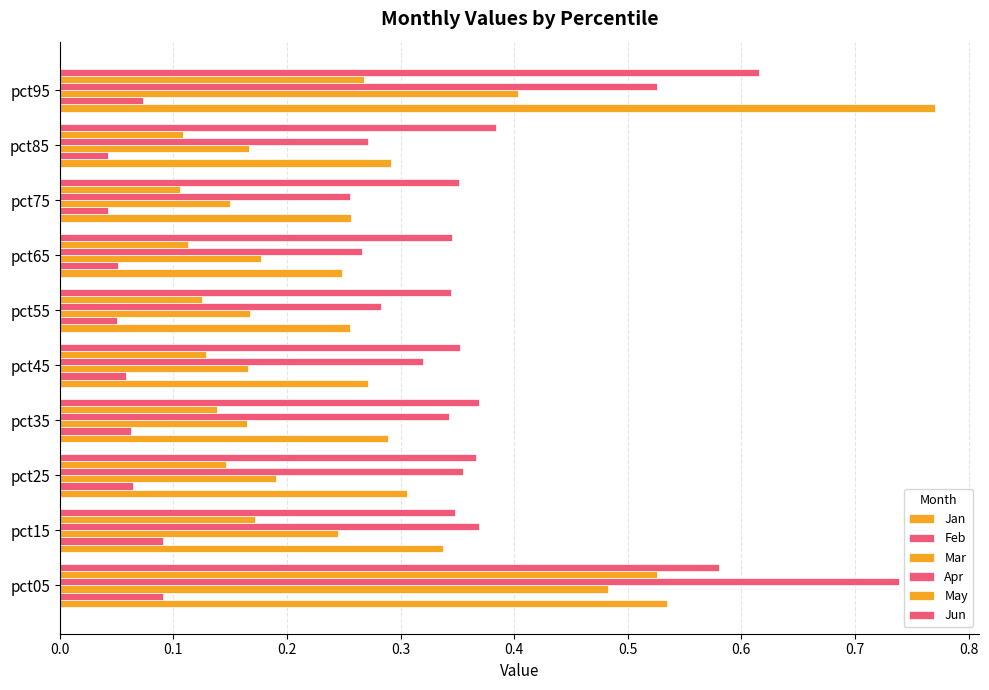

What is the highest value of the Jun series?

0.6